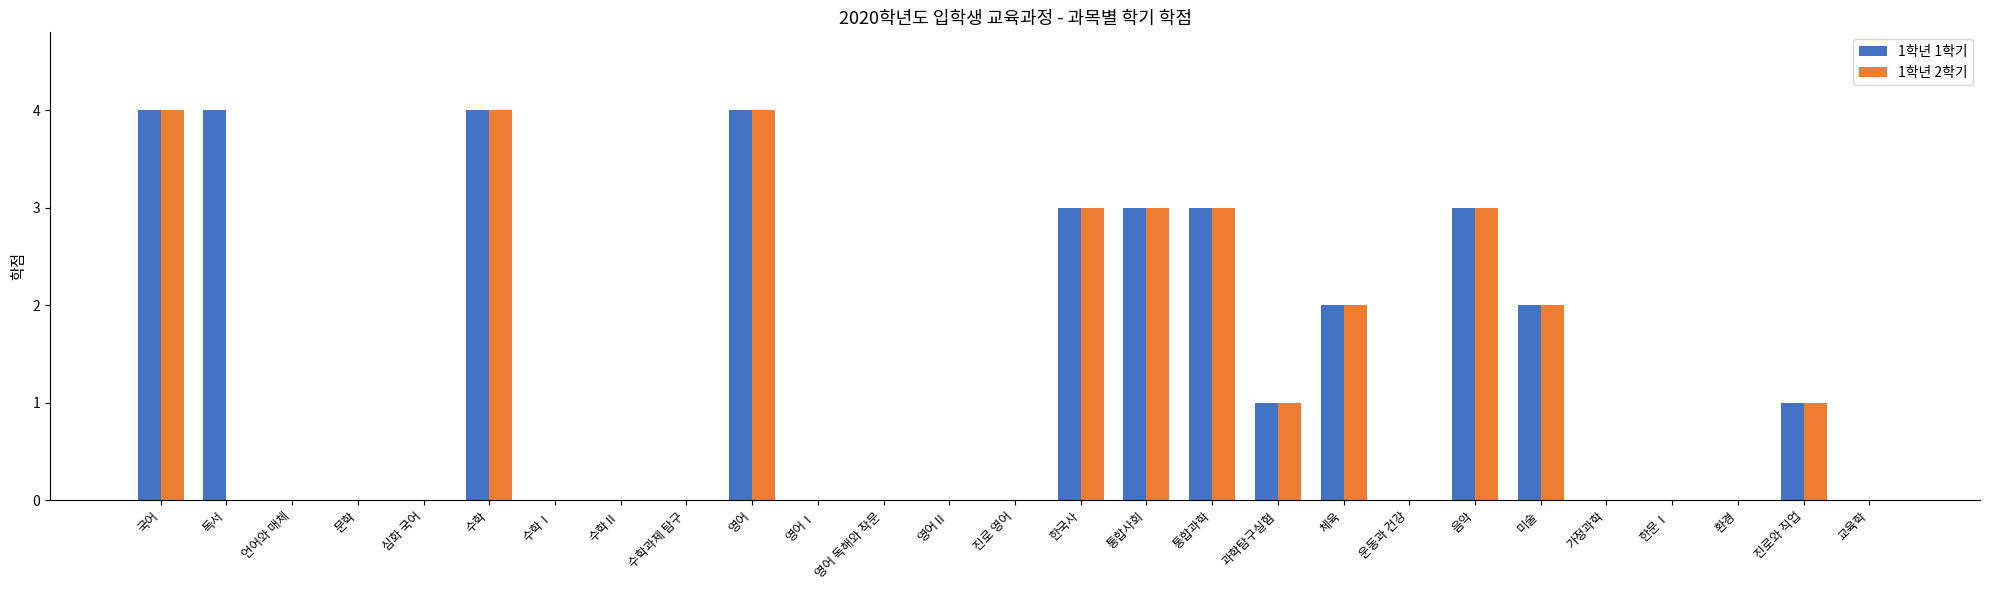

Is it true that 1학년 1학기 equals -2 at 영어 독해와 작문?

False